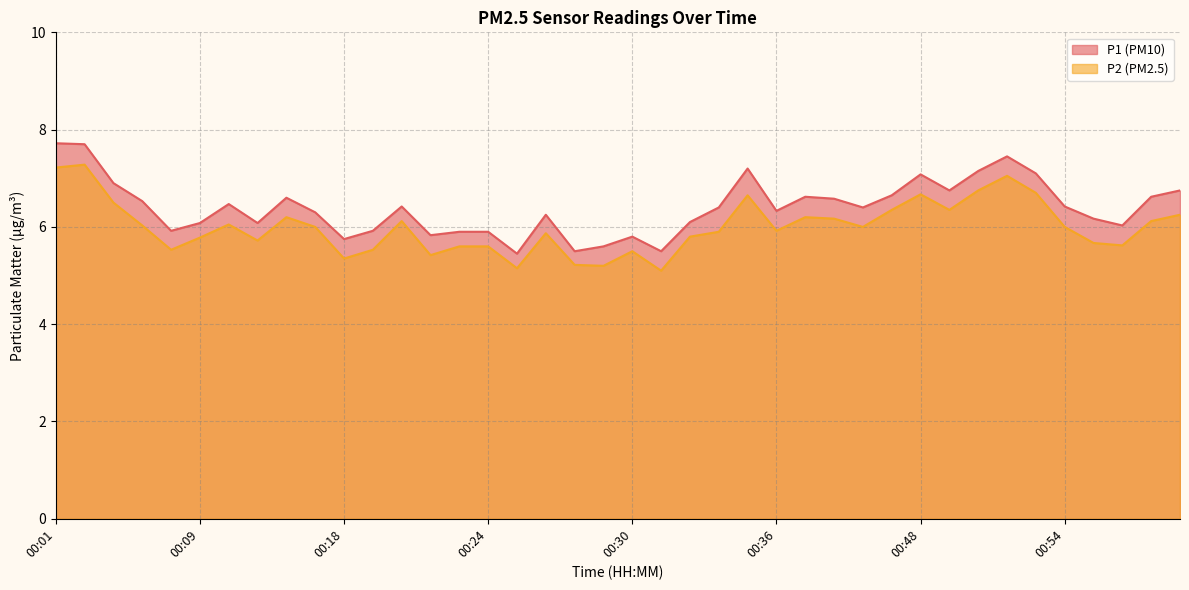

How many lines are shown in the chart?

2